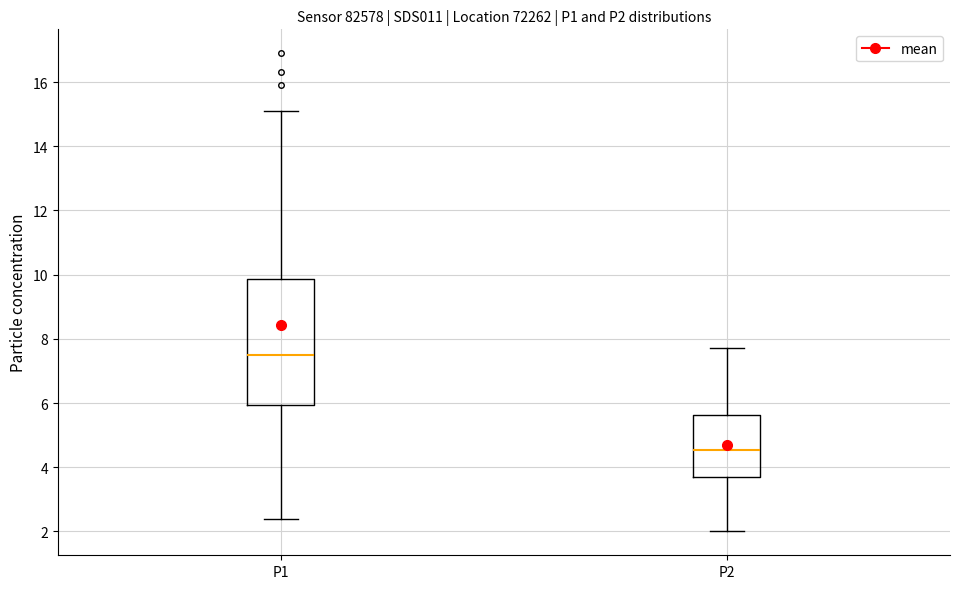

Reading left to right, transcribe this box plot: for each box, give where its median line is, the range the box spans, and where its two whiskers end, as read against the y-axis. The values are not printed on the chart, so give them approximately, as read against the axis.

P1: median 7.6, box 6.0 to 9.8, whiskers 2.4 to 15.2
P2: median 4.6, box 3.8 to 5.6, whiskers 2.0 to 7.8